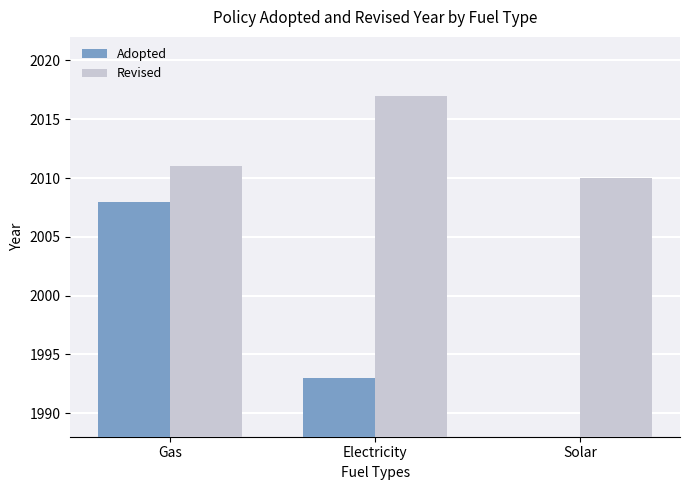

What is the average value of the Revised series?

2013